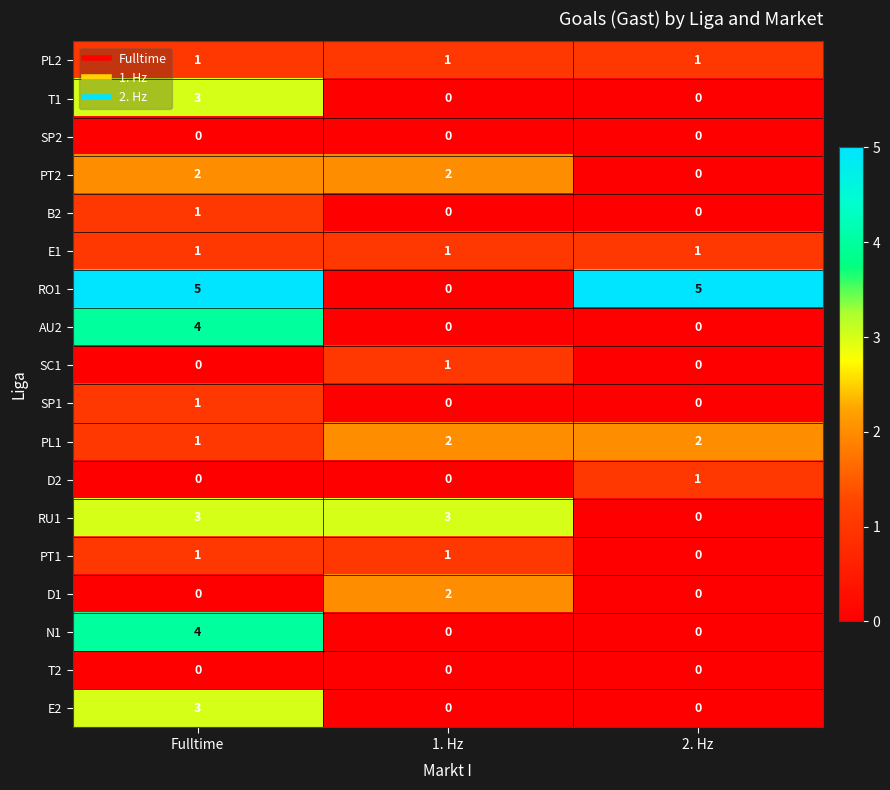

Which series has the widest spread of values?

RO1